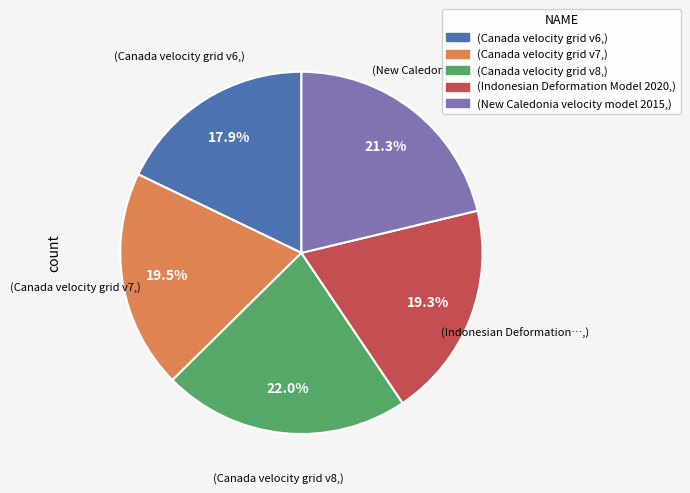

Is there any slice that represents more than half of the pie?

No